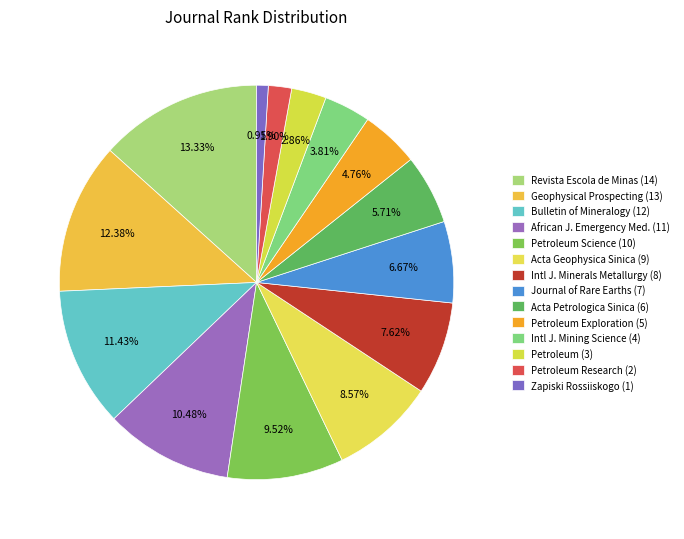

How many slices are in this pie chart?

14